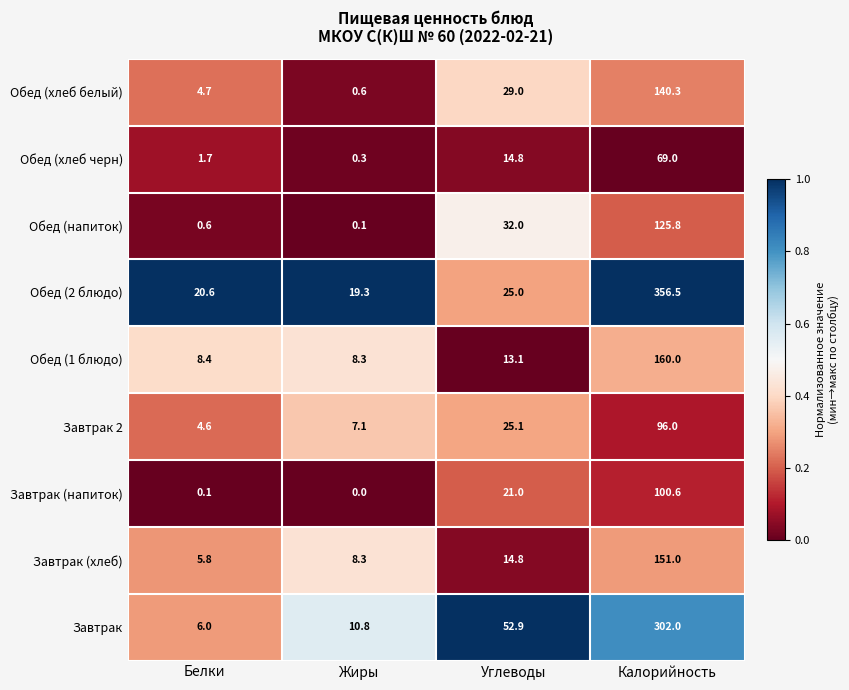

What is the sum of the Завтрак (напиток) values at Углеводы and Калорийность?

121.6